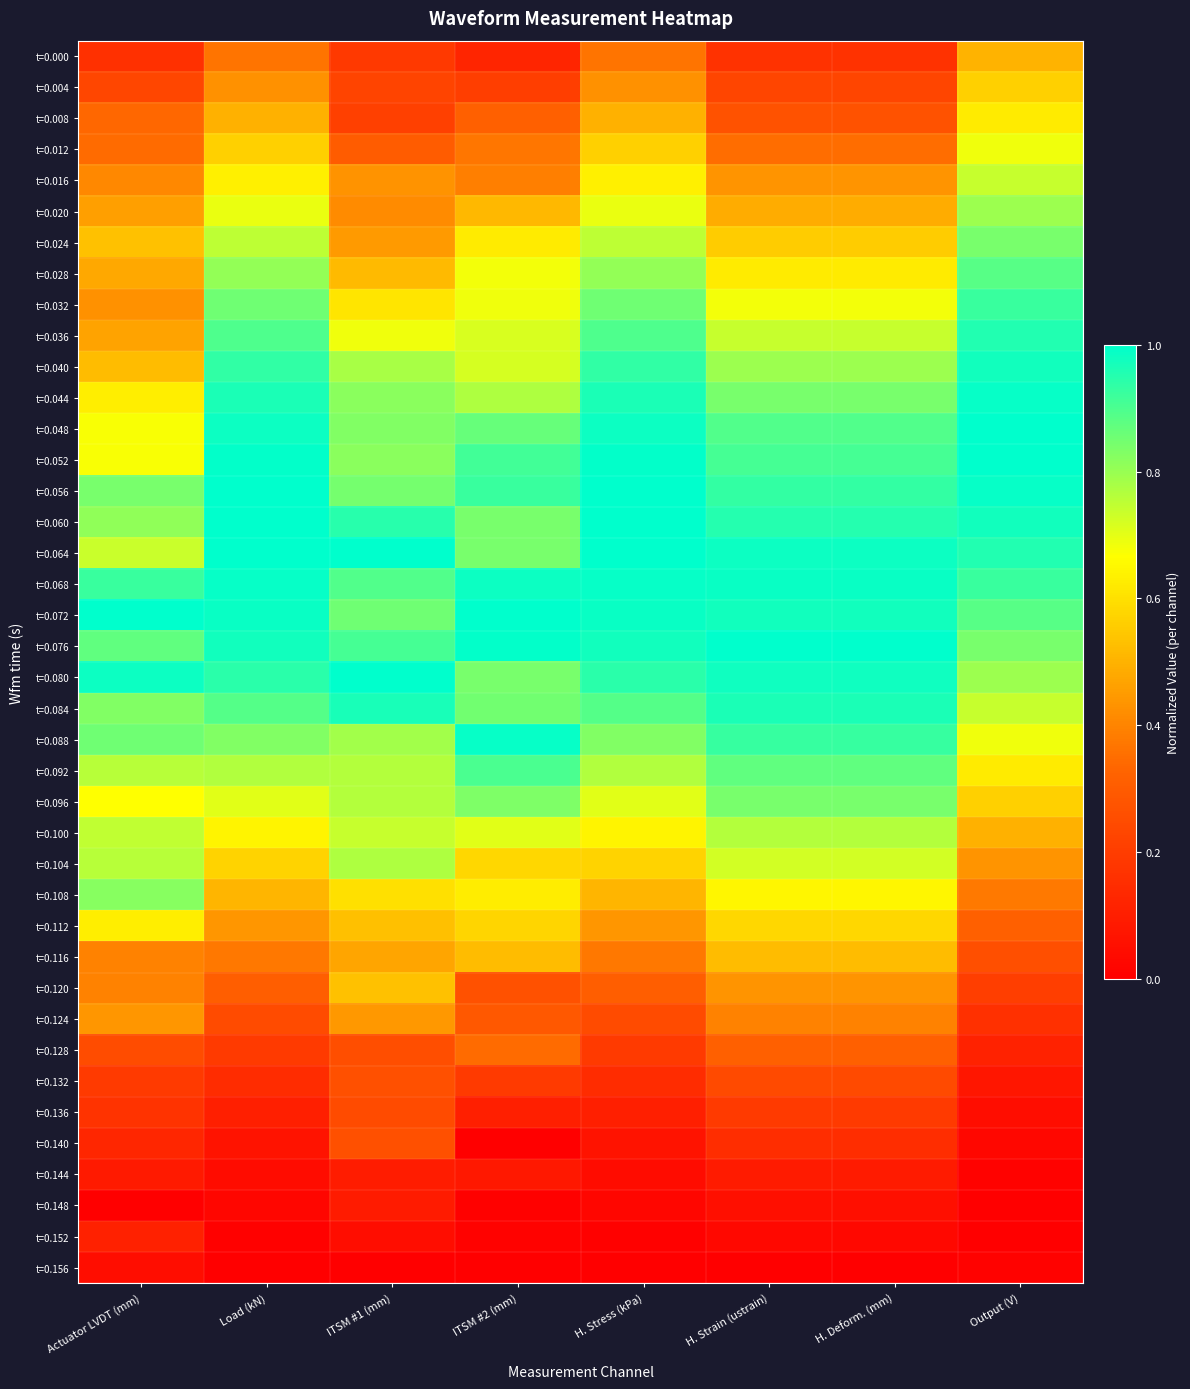

Rank the series at Load (kN) from lowest to highest value.

t=0.156, t=0.152, t=0.148, t=0.144, t=0.140, t=0.136, t=0.132, t=0.128, t=0.124, t=0.120, t=0.000, t=0.116, t=0.004, t=0.112, t=0.008, t=0.108, t=0.012, t=0.104, t=0.016, t=0.100, t=0.020, t=0.096, t=0.024, t=0.092, t=0.028, t=0.088, t=0.032, t=0.084, t=0.036, t=0.040, t=0.080, t=0.044, t=0.076, t=0.048, t=0.072, t=0.068, t=0.052, t=0.064, t=0.056, t=0.060